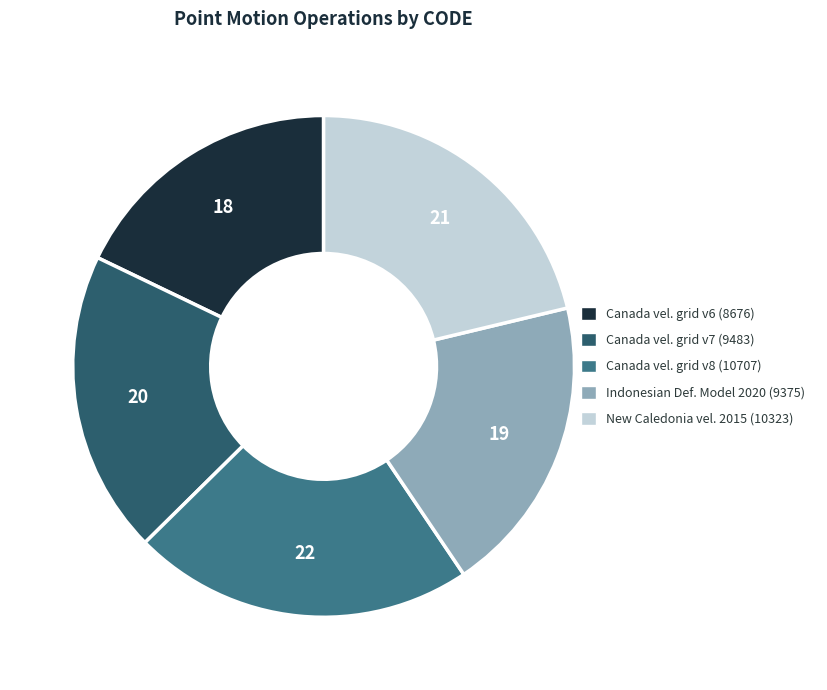

Is there a majority slice in this chart?

No